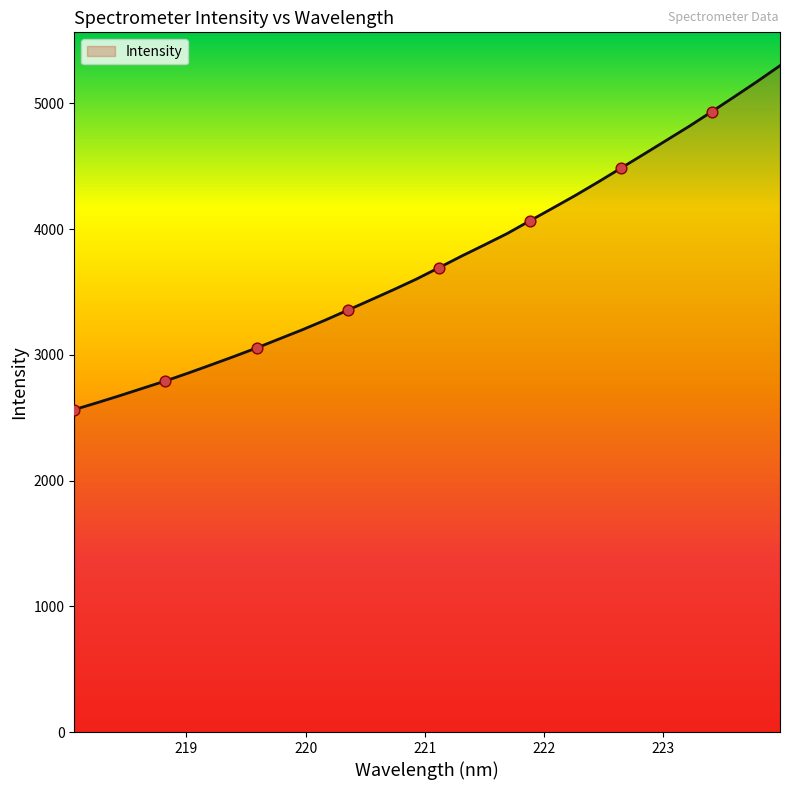

What is the minimum value shown in the chart?

2564.2